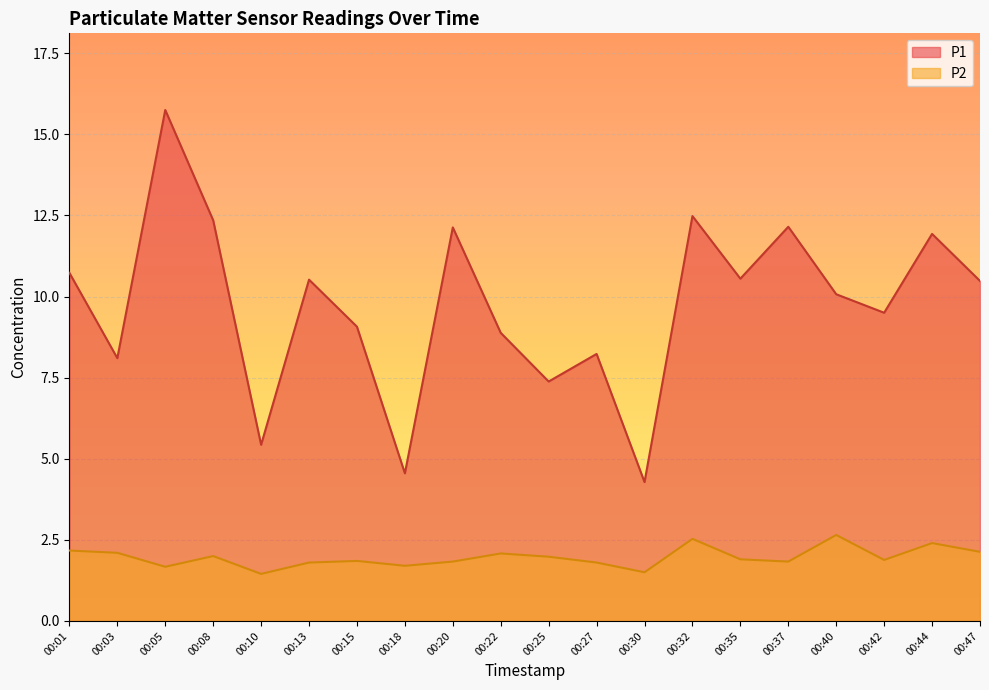

The P2 series shows 2.6 at 00:05. True or false?

False